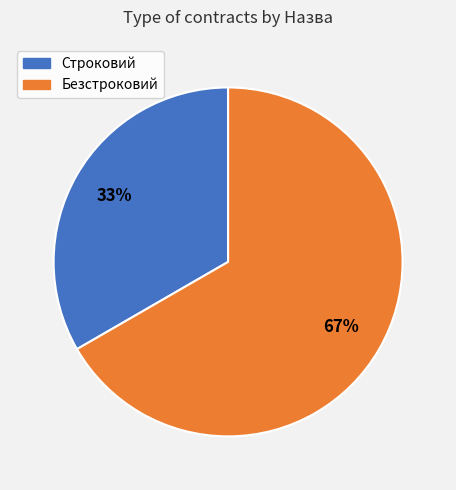

True or false: Безстроковий accounts for 67% of the total.

True